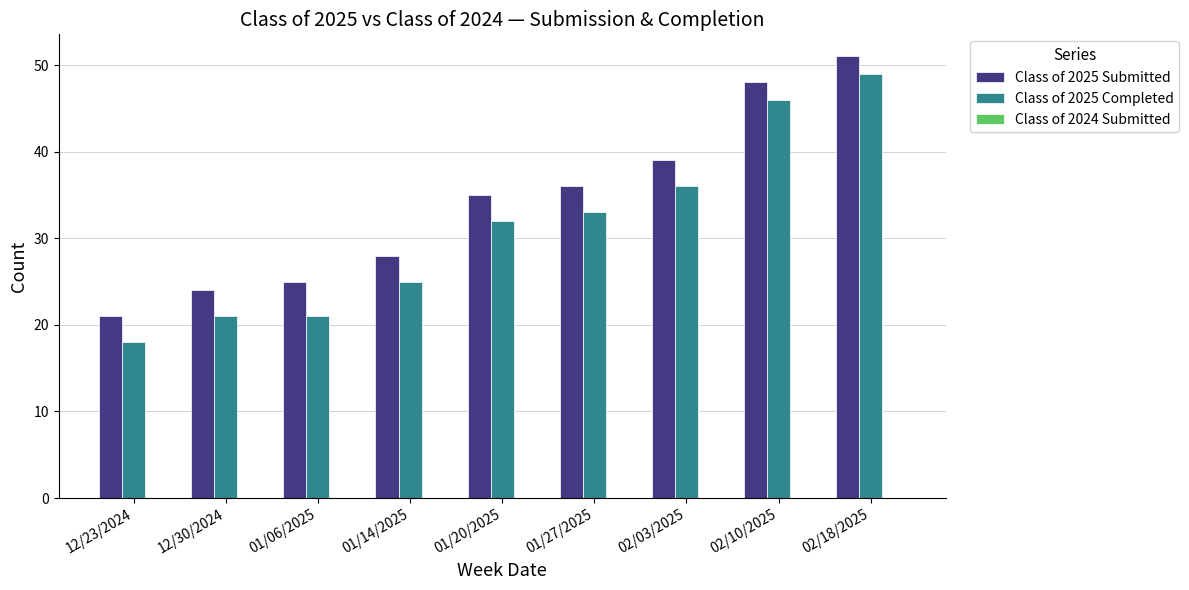

What position from the right is 01/14/2025?

6